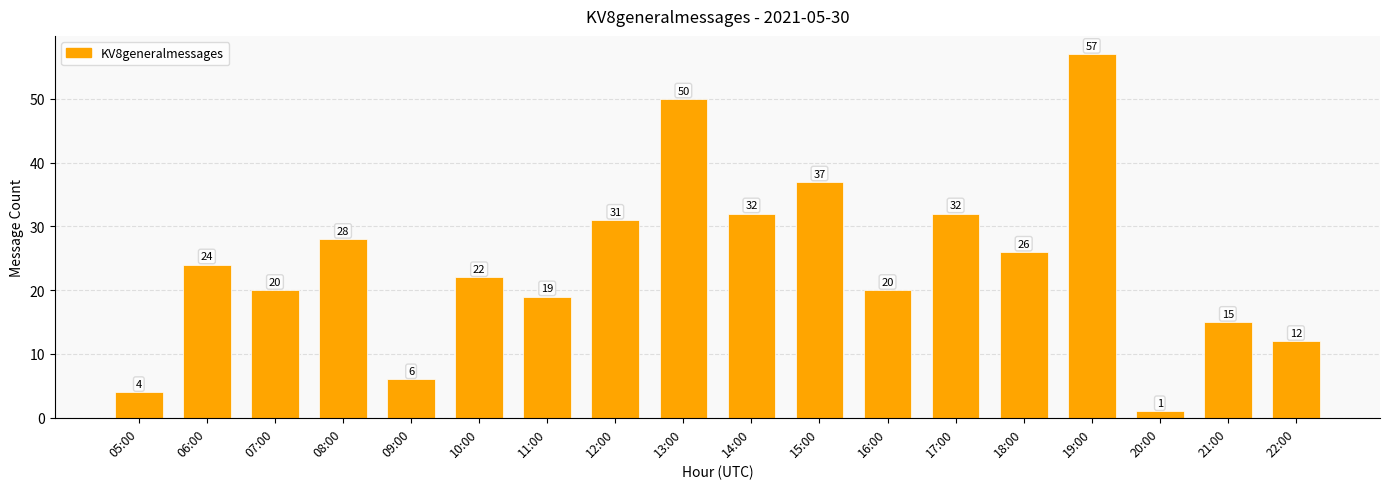

Reading right to left, extract all data points from this chart.

12	15	1	57	26	32	20	37	32	50	31	19	22	6	28	20	24	4